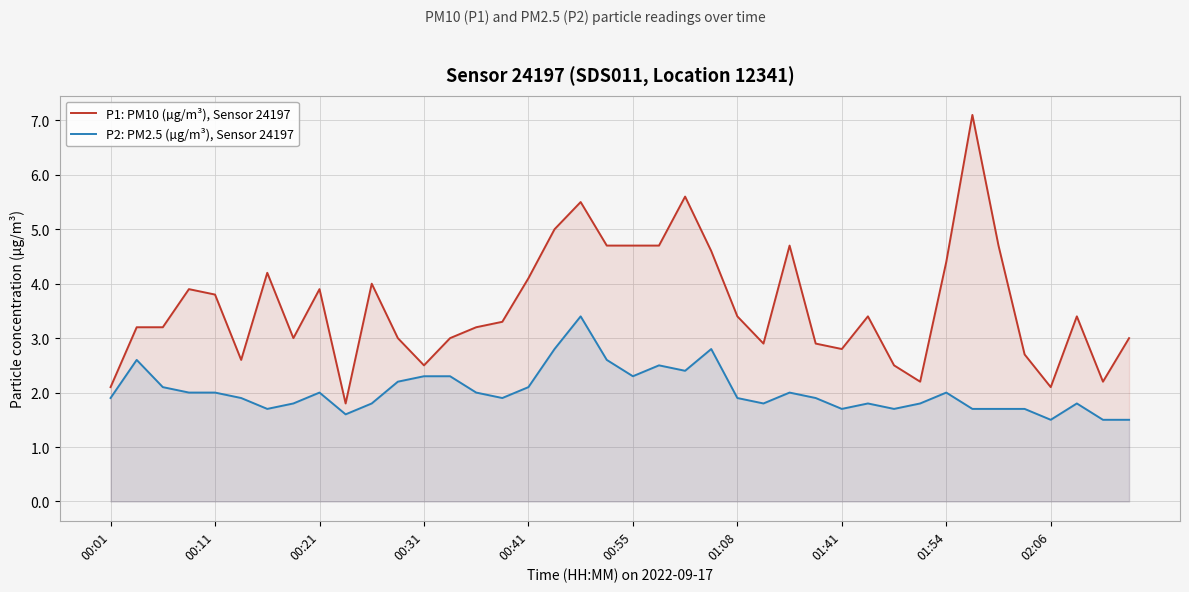

What is the greatest value displayed?

7.1